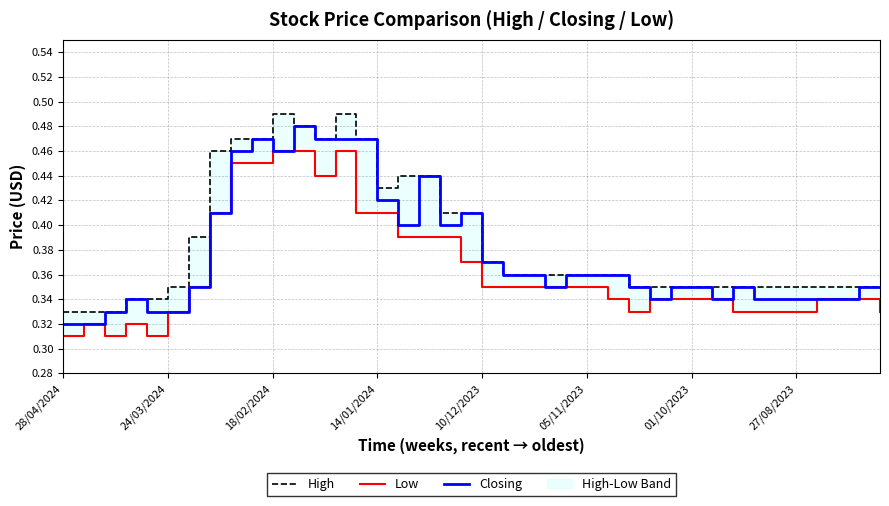

Which category has the highest value across all series?

18/02/2024